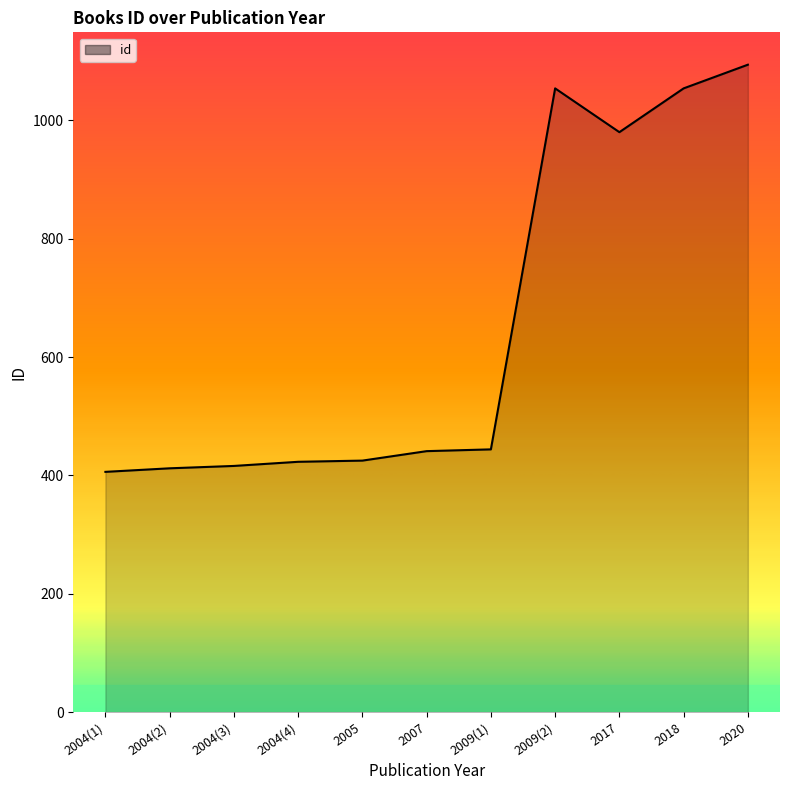

Which category has the highest value across all series?

2020